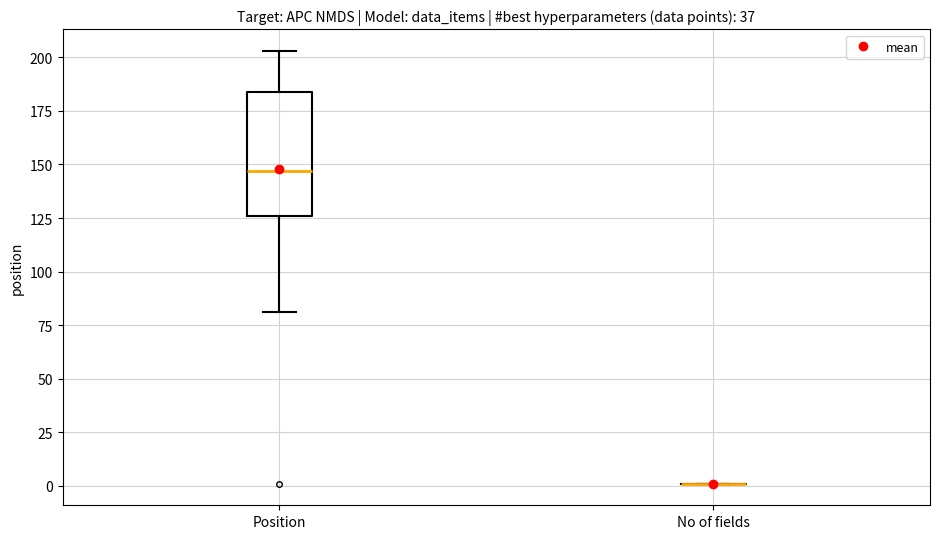

Reading left to right, transcribe this box plot: for each box, give where its median line is, the range the box spans, and where its two whiskers end, as read against the y-axis. The values are not printed on the chart, so give them approximately, as read against the axis.

Position: median 145, box 125 to 185, whiskers 80 to 205
No of fields: box collapsed to a line at 0, whiskers 0 to 0